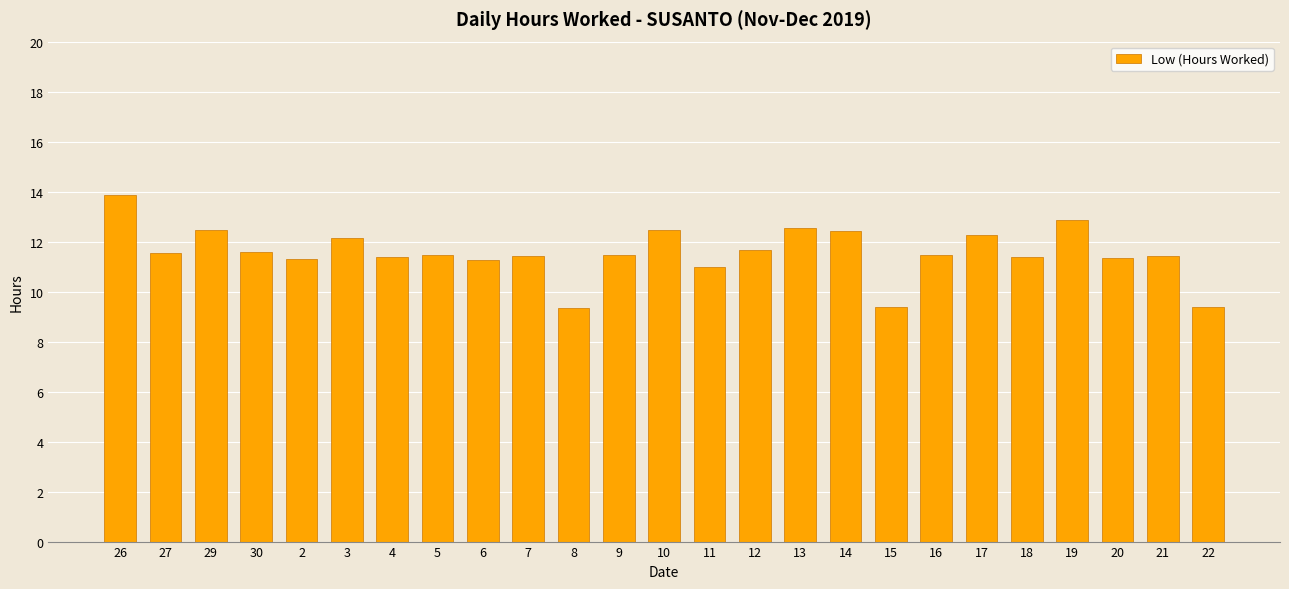

What position from the right is 10?

13